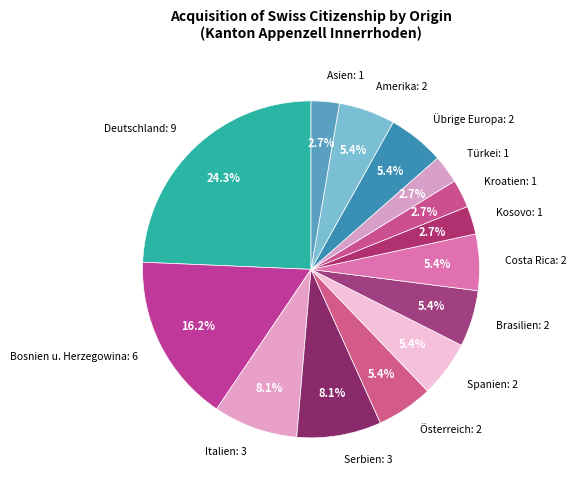

Is it true that Spanien is 5% of the pie?

True